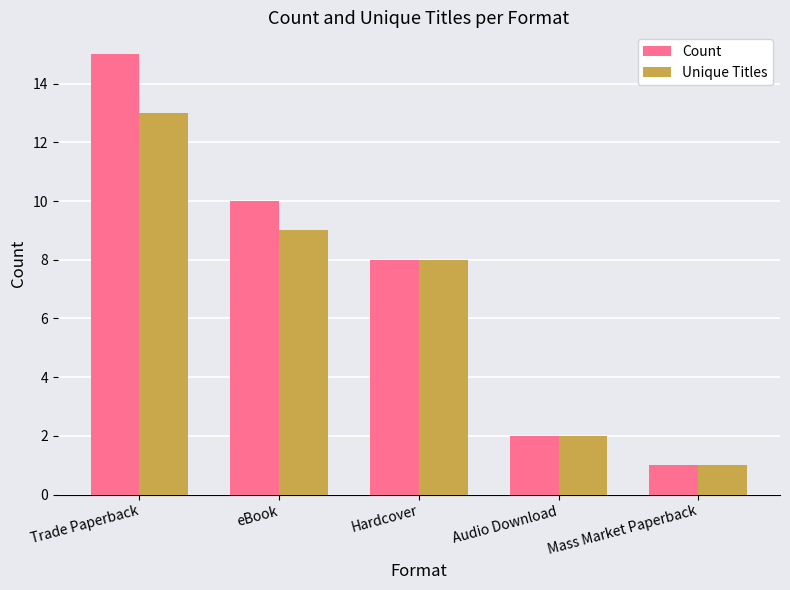

Which series has the largest range (max minus min)?

Count